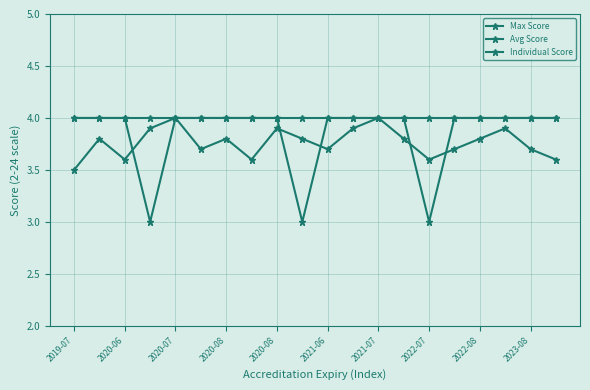

What is the difference between the maximum and minimum values in the Individual Score series?

1.0